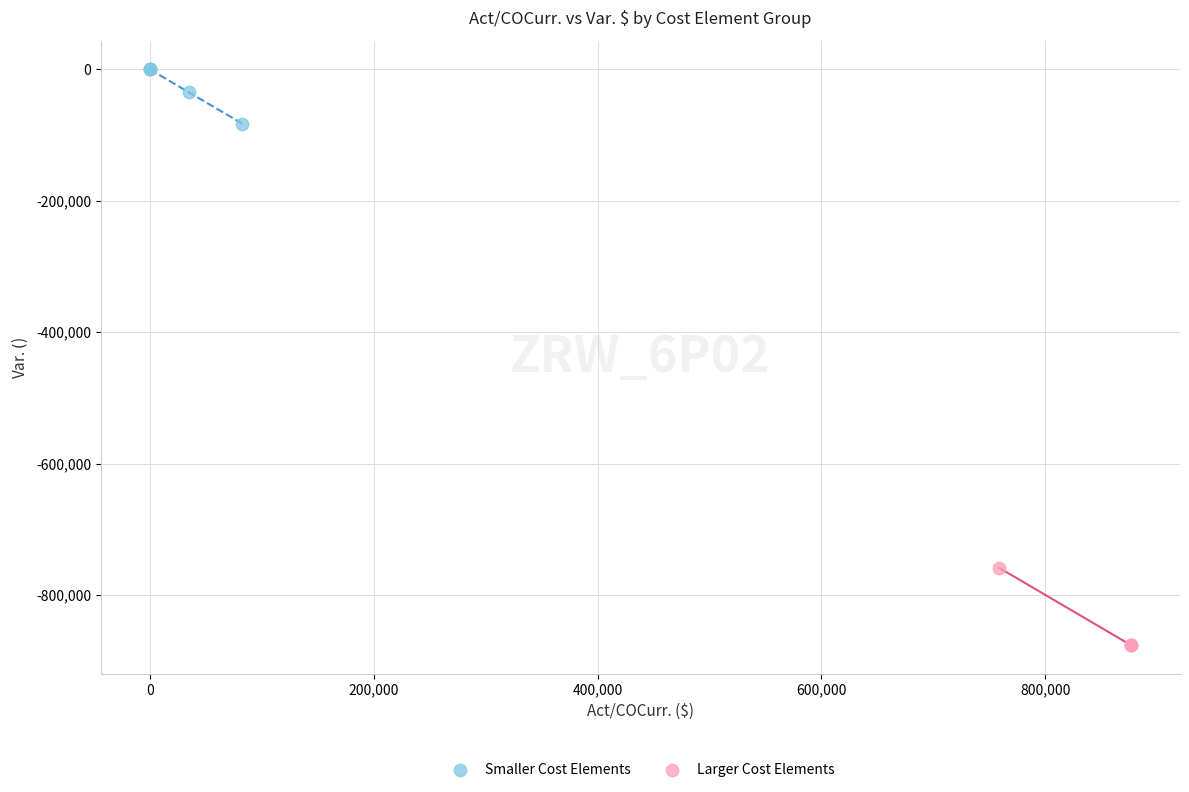

What are all the series names shown in the legend?

Smaller Cost Elements, Larger Cost Elements